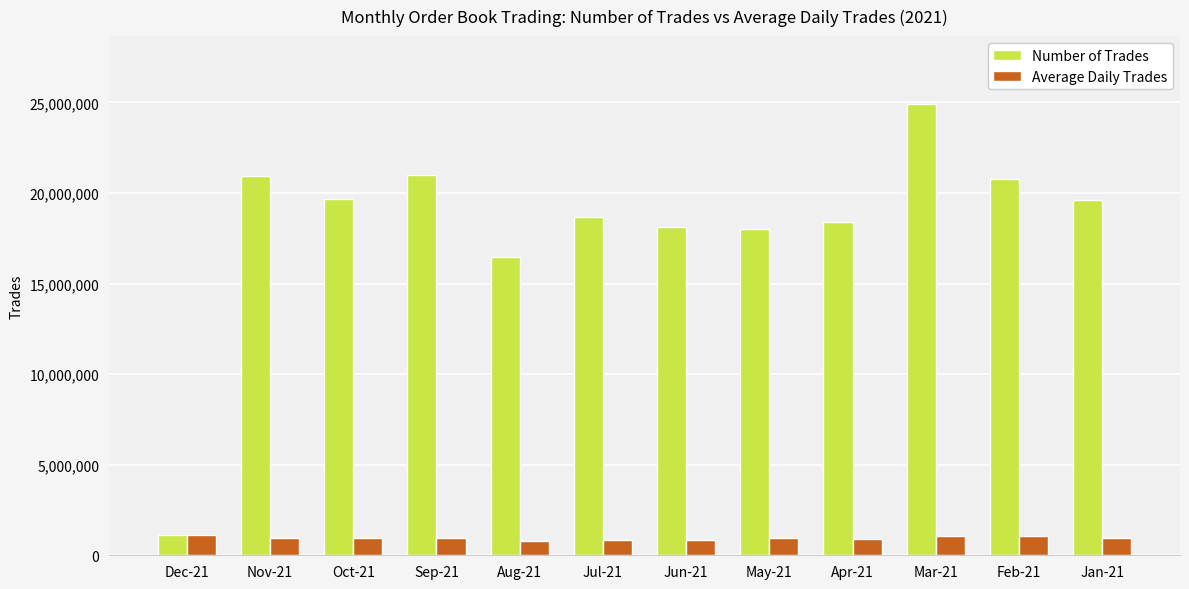

At which label does Number of Trades reach its minimum?

Dec-21